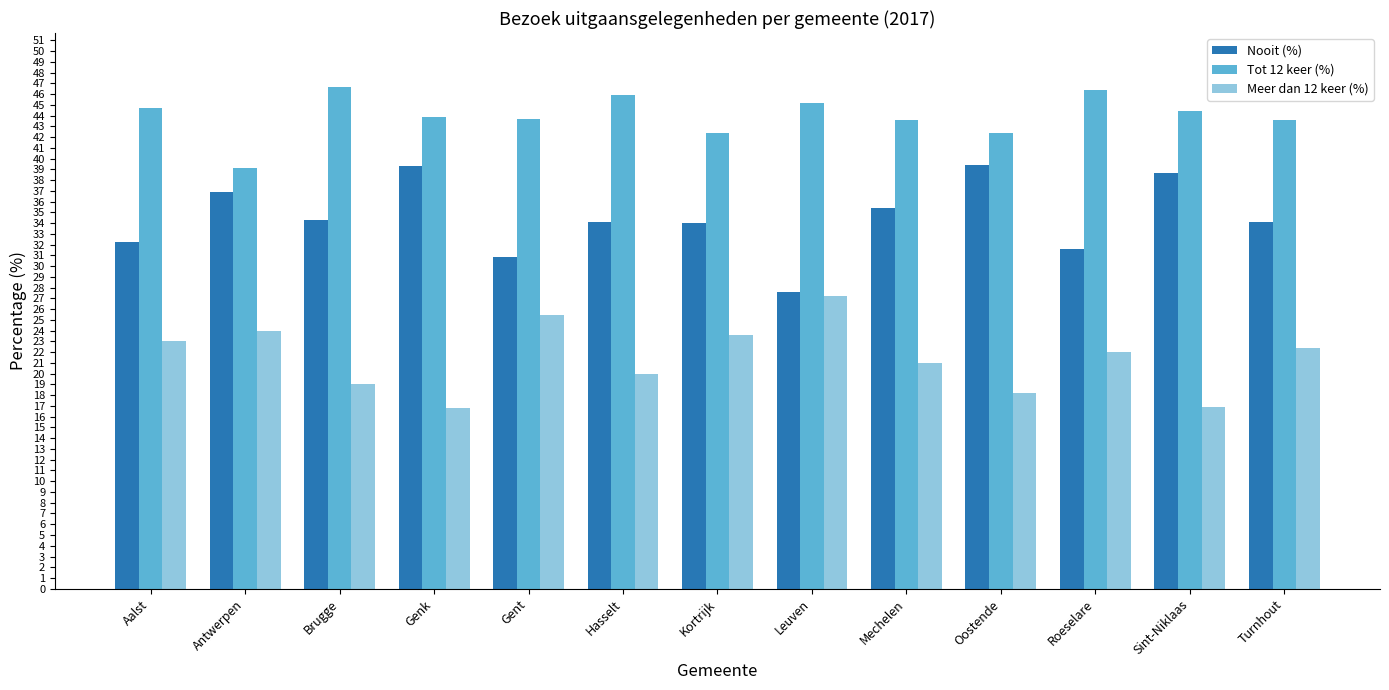

Is the value of Meer dan 12 keer (%) at Aalst greater than the value of Tot 12 keer (%) at Brugge?

No